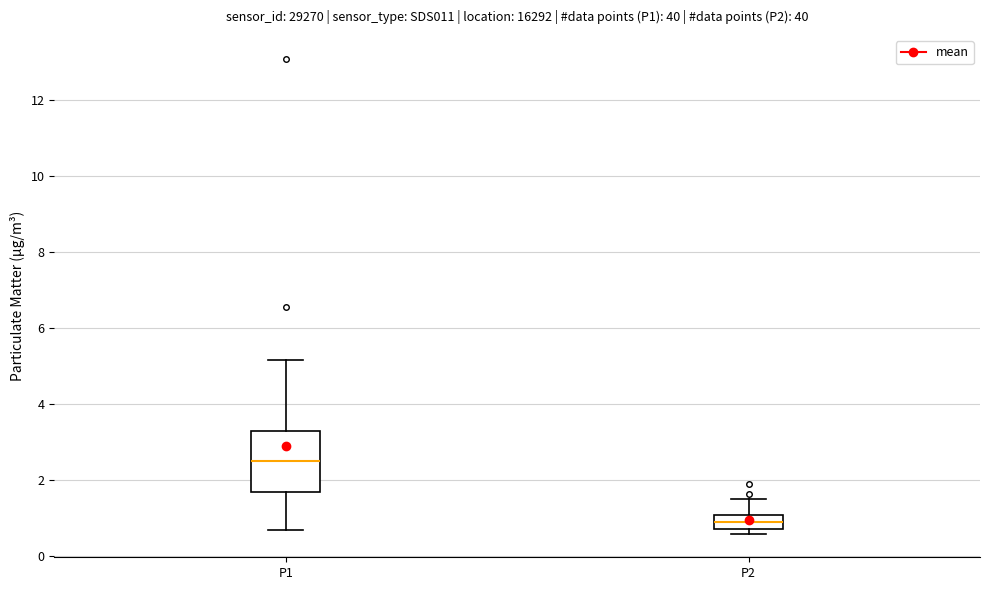

Comparing the boxes themselves (not the whiskers), which one is the tallest?

P1